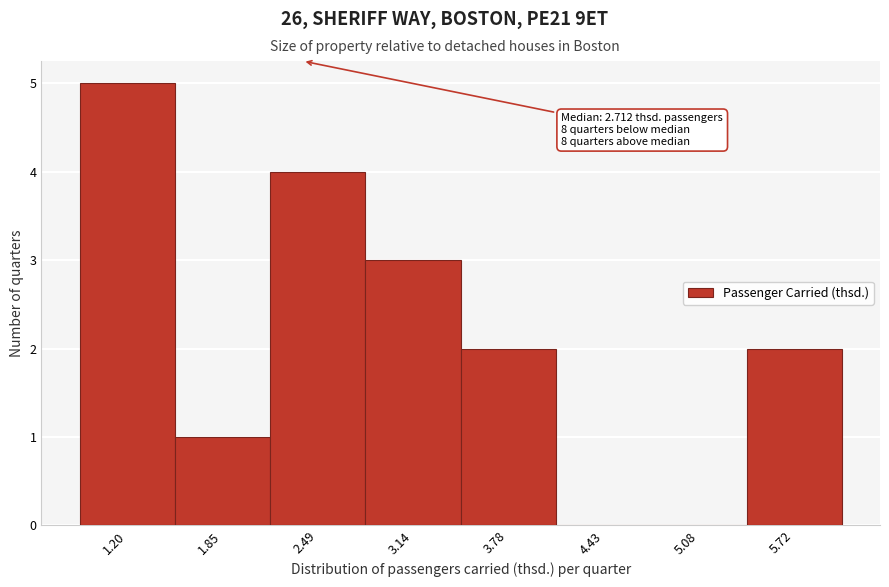

Reading left to right, list all the values displayed in this chart.

1.20=5	1.85=1	2.49=4	3.14=3	3.78=2	4.43=0	5.08=0	5.72=2